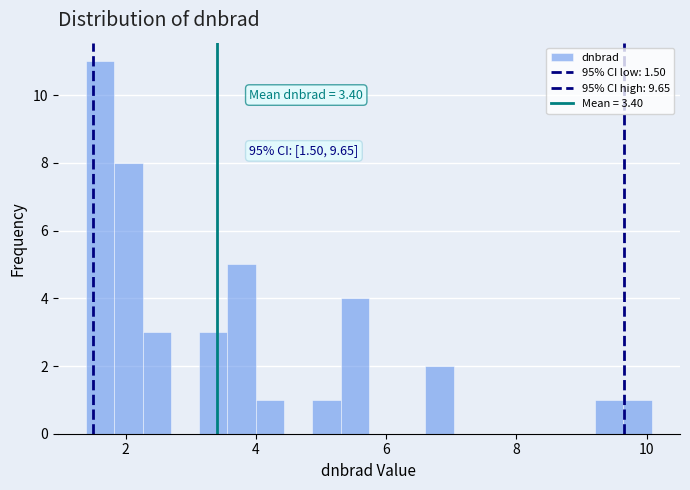

Read against the x-axis, roughly where is the centre of the tallest bar?

1.6